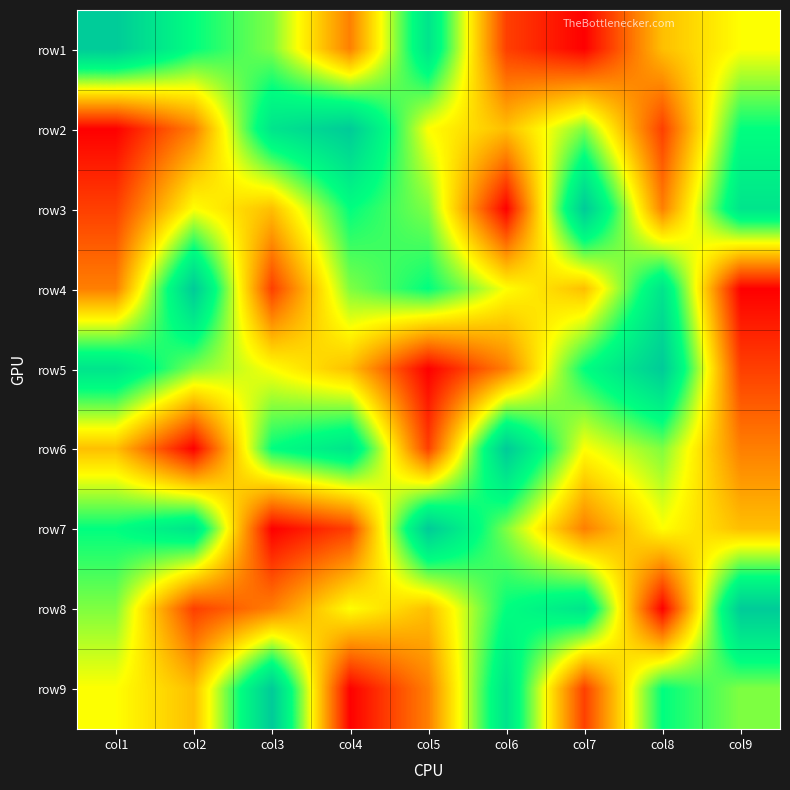

What is the total value across all series at col2?

45